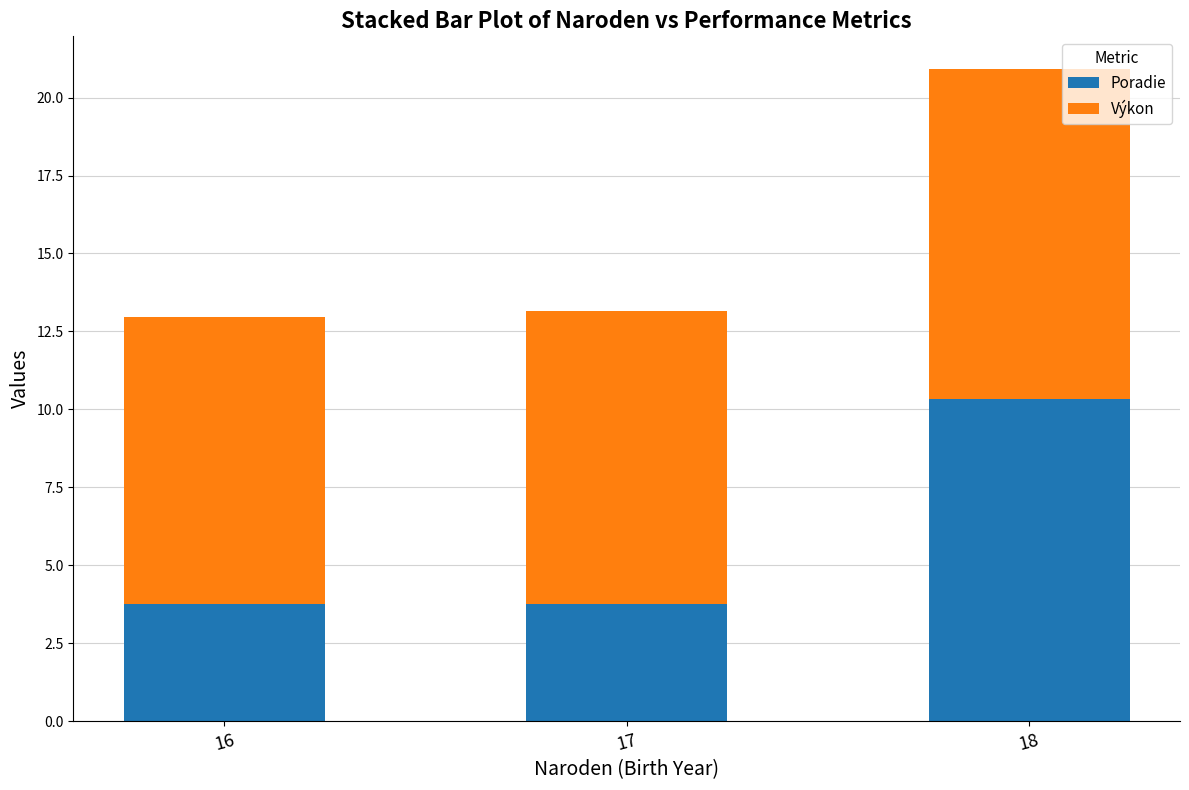

What is the highest value of the Poradie series?

10.3